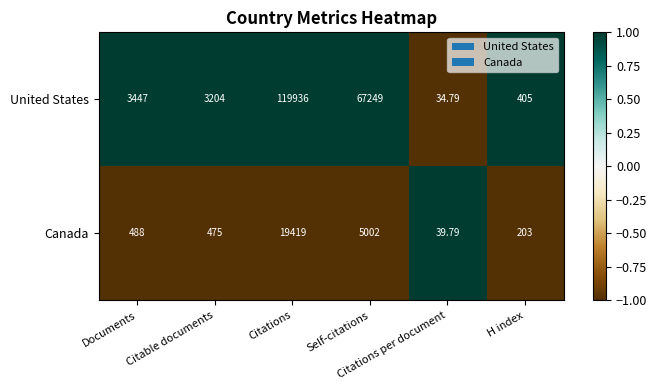

Rank the series by their average value, from highest to lowest.

United States, Canada